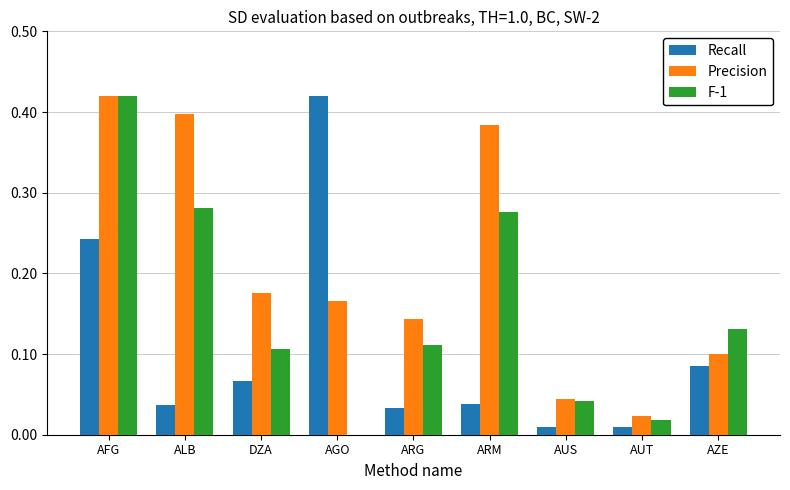

True or false: Precision has a value of 0.4 at ARM.

True